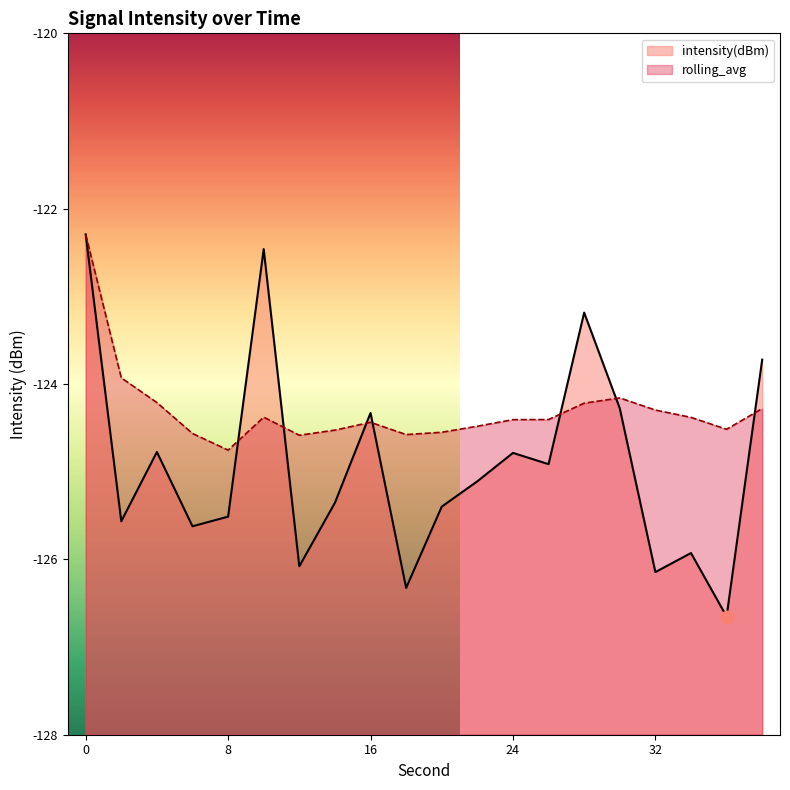

What is the total value across all series at 38?

-248.0